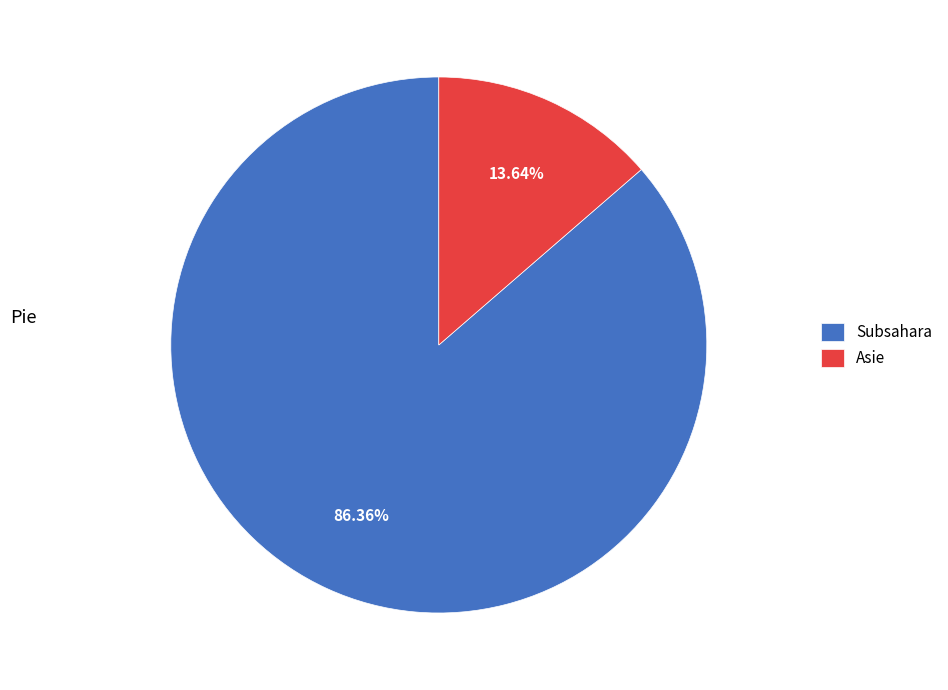

How many segments does this pie chart have?

2